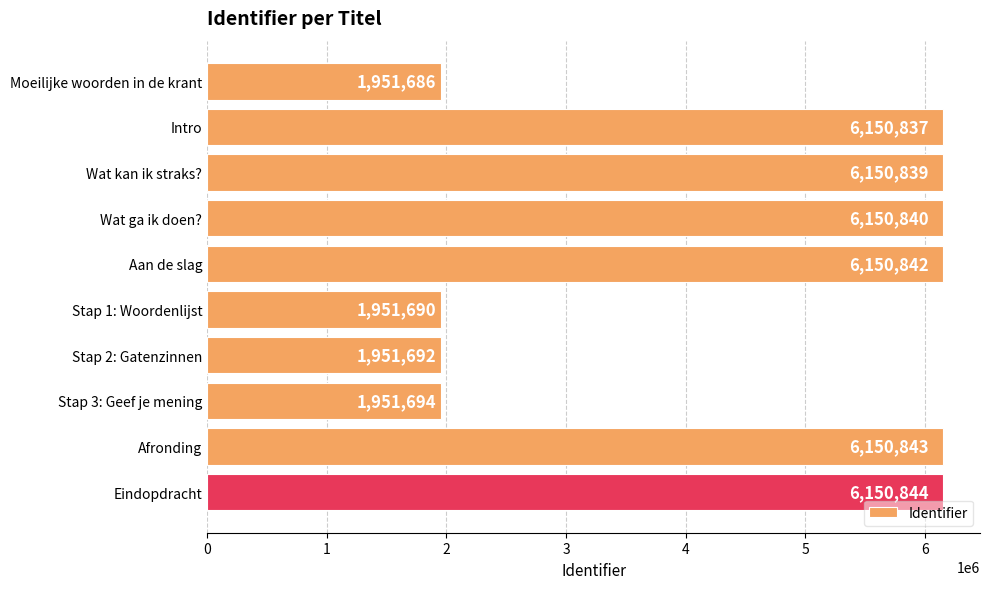

Approximately how many times larger is the value at Stap 1: Woordenlijst compared to Afronding?

0.3